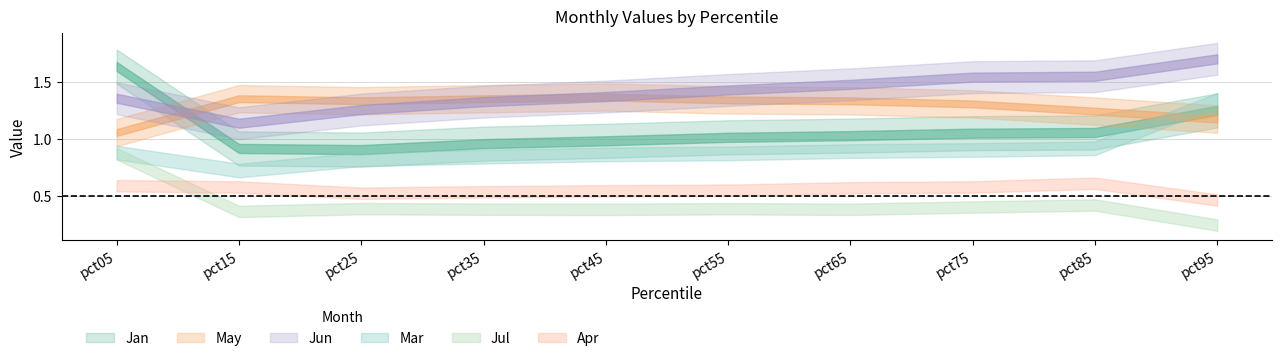

Where is the first local minimum for Jun?

pct15